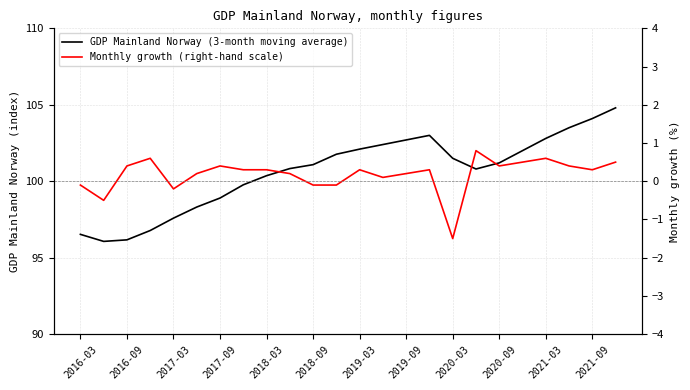

Reading right to left, list all the values displayed in this chart.

GDP Mainland Norway (3-month moving average): 104.8	104.1	103.5	102.8	102.0	101.2	100.8	101.5	103.0	102.7	102.4	102.1	101.8	101.1	100.8	100.4	99.8	98.9	98.3	97.6	96.8	96.2	96.1	96.5
Monthly growth (right-hand scale): 0.5	0.3	0.4	0.6	0.5	0.4	0.8	-1.5	0.3	0.2	0.1	0.3	-0.1	-0.1	0.2	0.3	0.3	0.4	0.2	-0.2	0.6	0.4	-0.5	-0.1